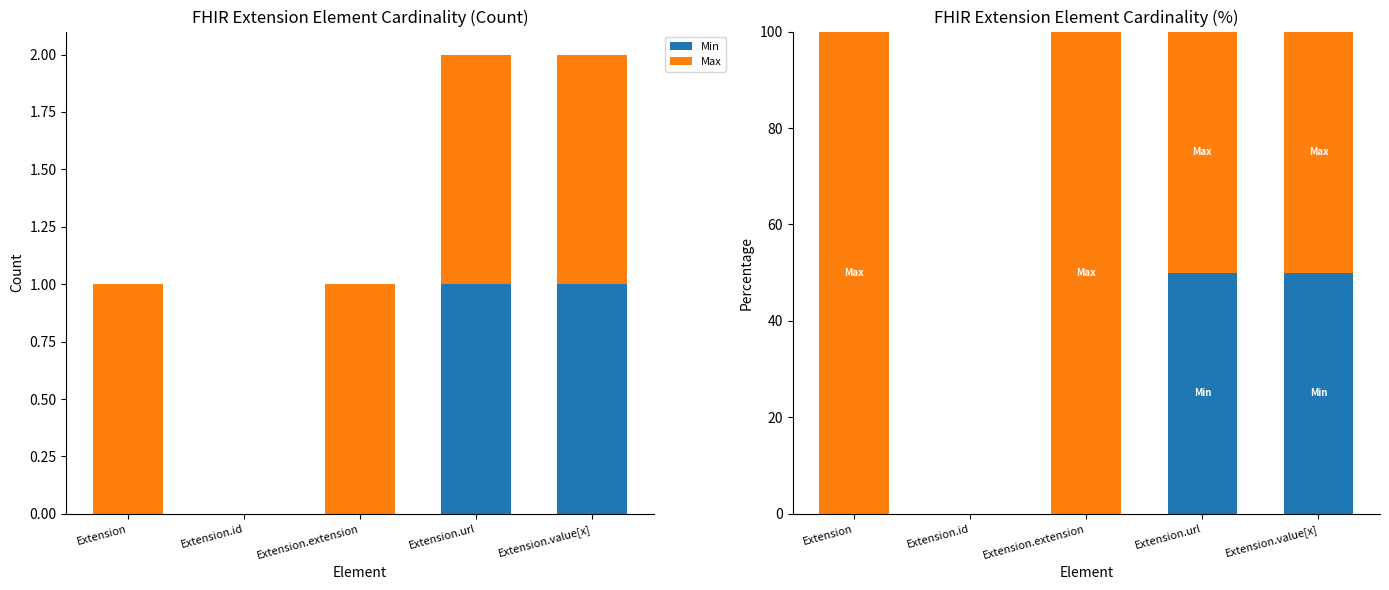

What is the total value across all series at Extension?

100